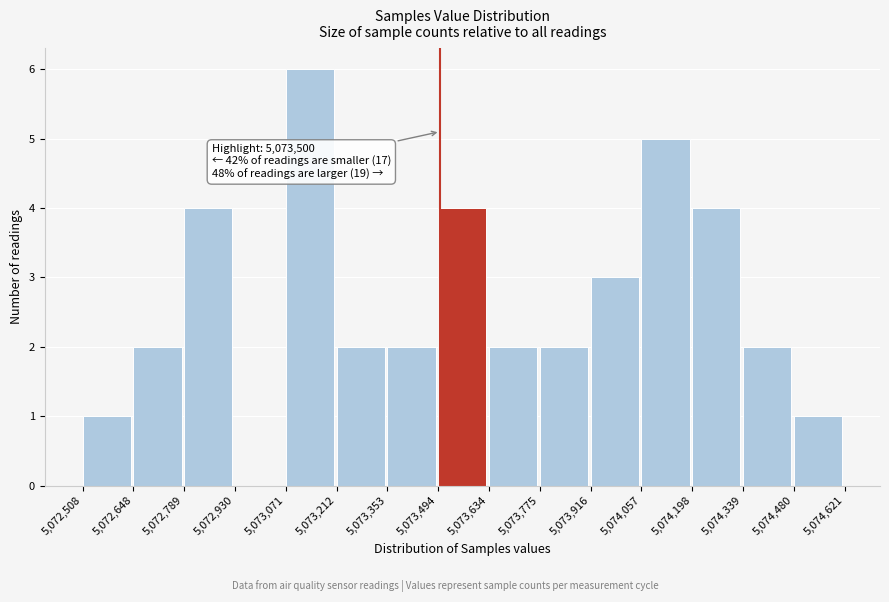

Over which range of the x-axis is the bar tallest?

5,073,071 to 5,073,212